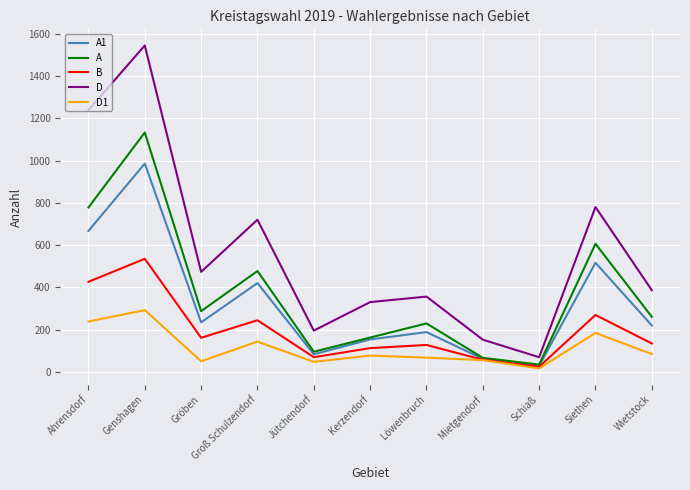

What is the spread (max minus min) of values at Wietstock?

302